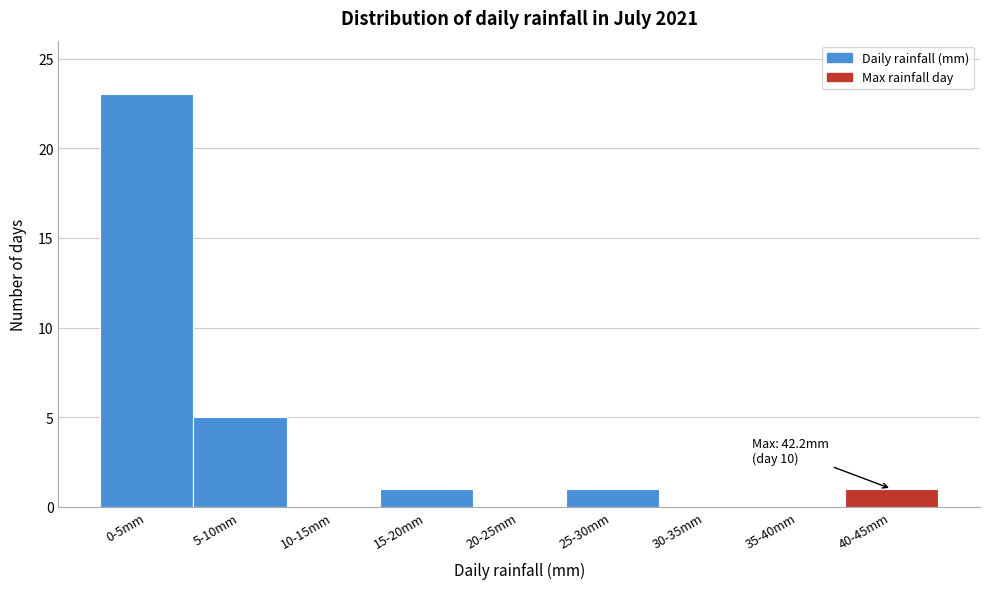

Reading right to left, list all the values displayed in this chart.

40-45mm=1	35-40mm=0	30-35mm=0	25-30mm=1	20-25mm=0	15-20mm=1	10-15mm=0	5-10mm=5	0-5mm=23